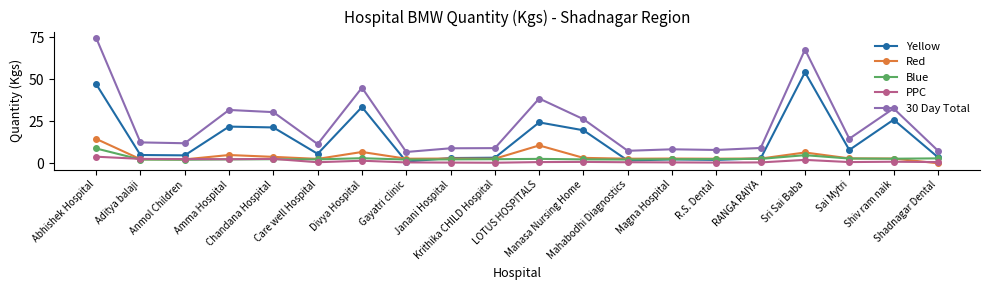

What is the difference between the Yellow values at Krithika CHILD Hospital and Janani Hospital?

0.2